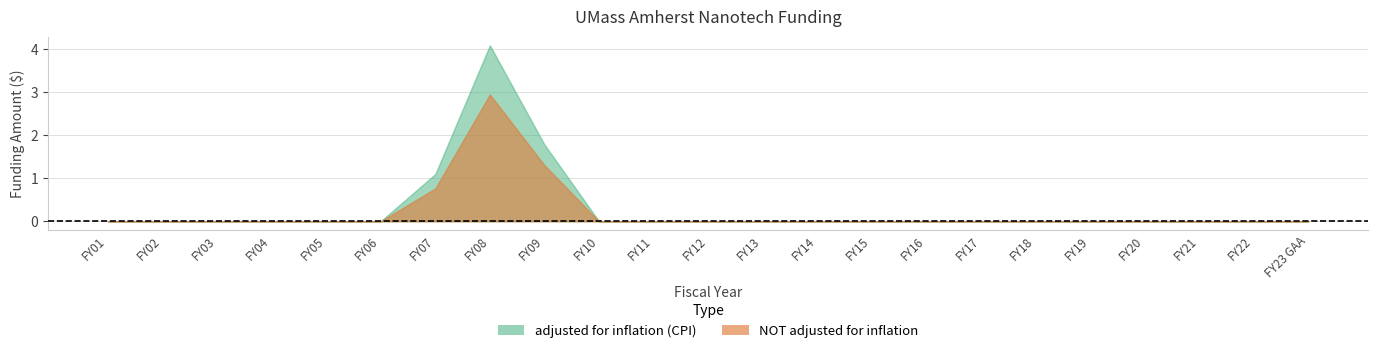

What is the difference between the adjusted for inflation (CPI) values at FY07 and FY04?

1093613